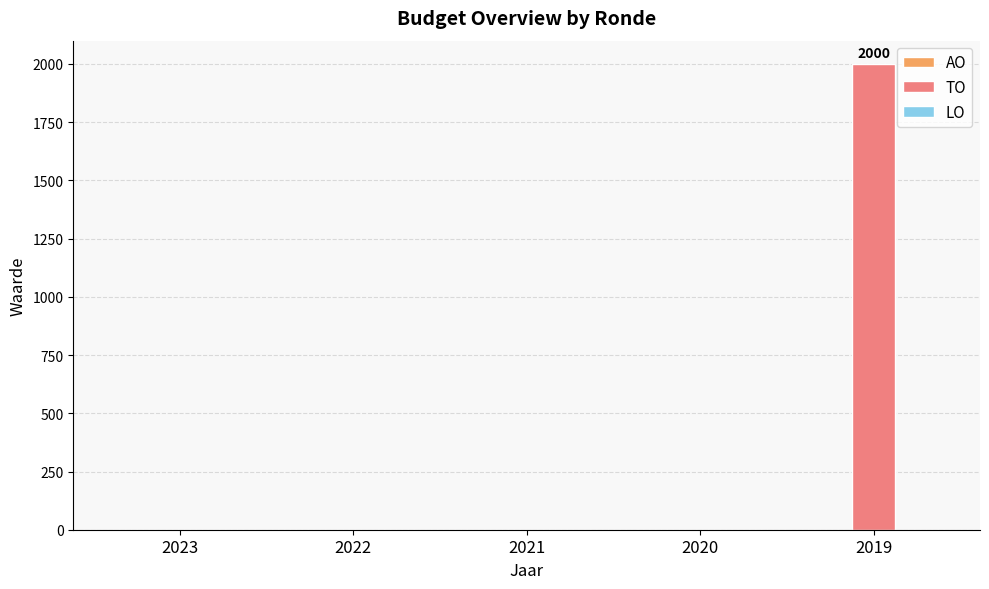

What is the sum of all values?

2000